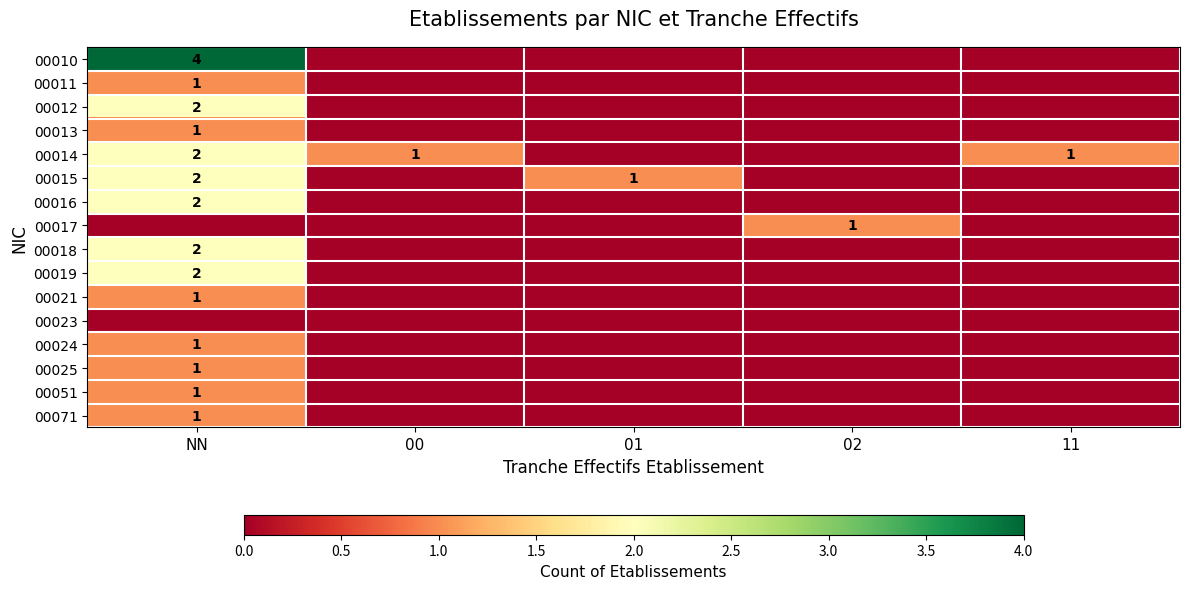

The value of 00019 at NN is 2. True or false?

True